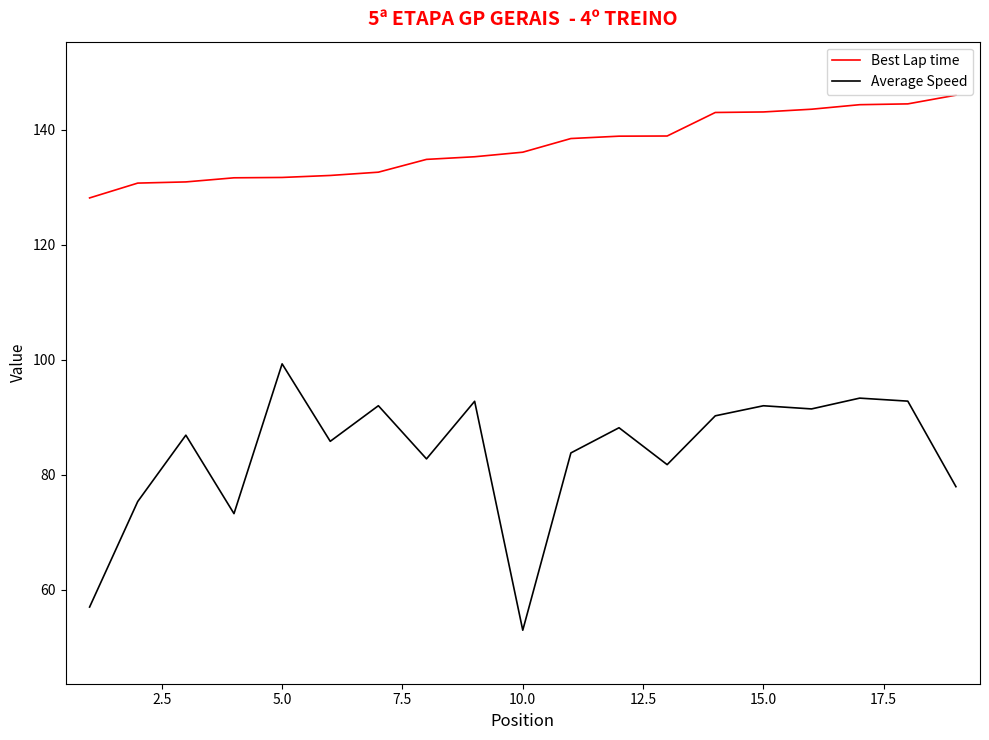

What is the greatest value displayed?

146.0